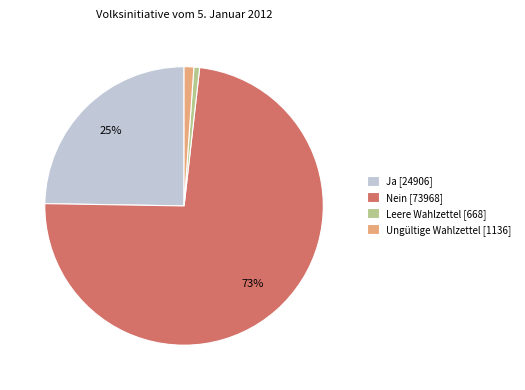

What is the majority slice?

Nein